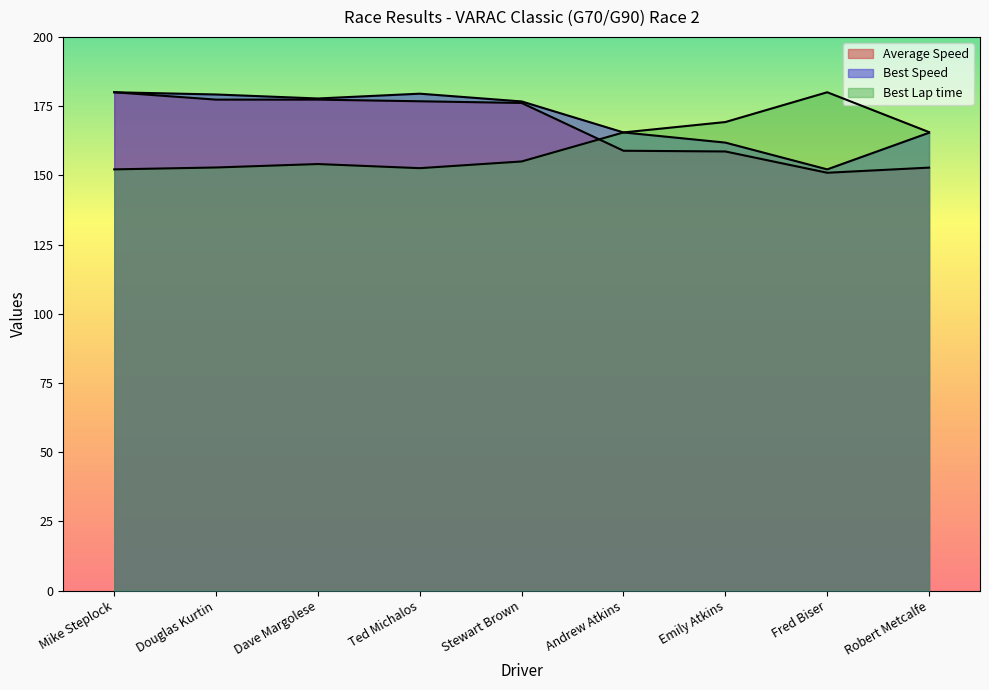

Where does the Best Speed series first go above 176?

Mike Steplock